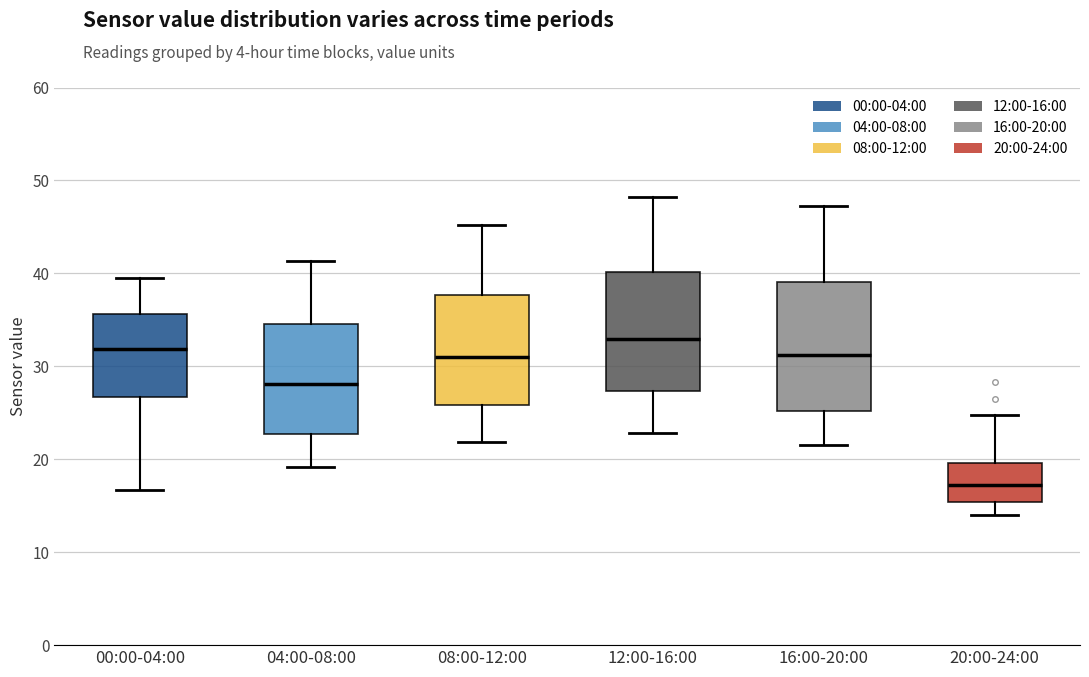

Comparing the boxes themselves (not the whiskers), which one is the tallest?

16:00-20:00